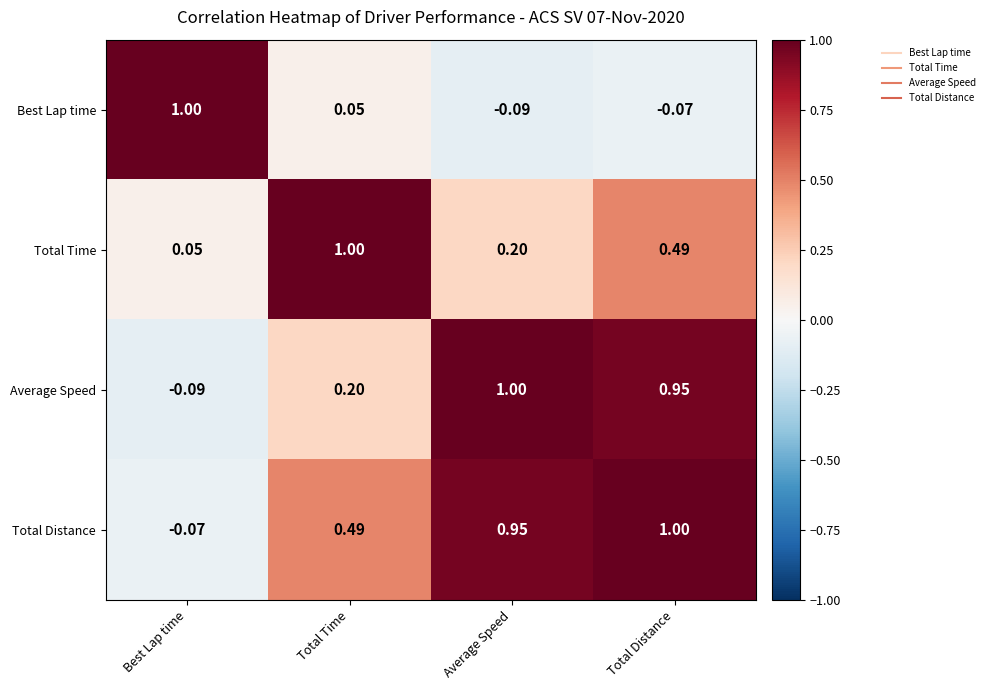

At which category is the sum across all series the highest?

Total Distance